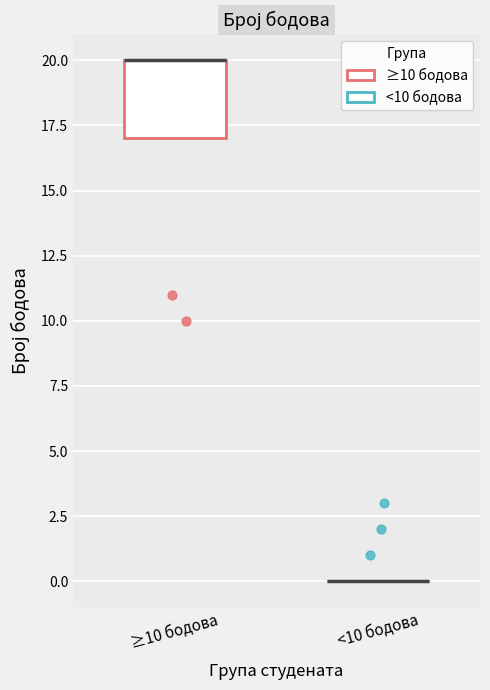

Reading left to right, transcribe this box plot: for each box, give where its median line is, the range the box spans, and where its two whiskers end, as read against the y-axis. The values are not printed on the chart, so give them approximately, as read against the axis.

≥10 бодова: median 20 (drawn on the box's upper edge), box 17 to 20, whiskers 17 to 20
<10 бодова: box collapsed to a line at 0, whiskers 0 to 0